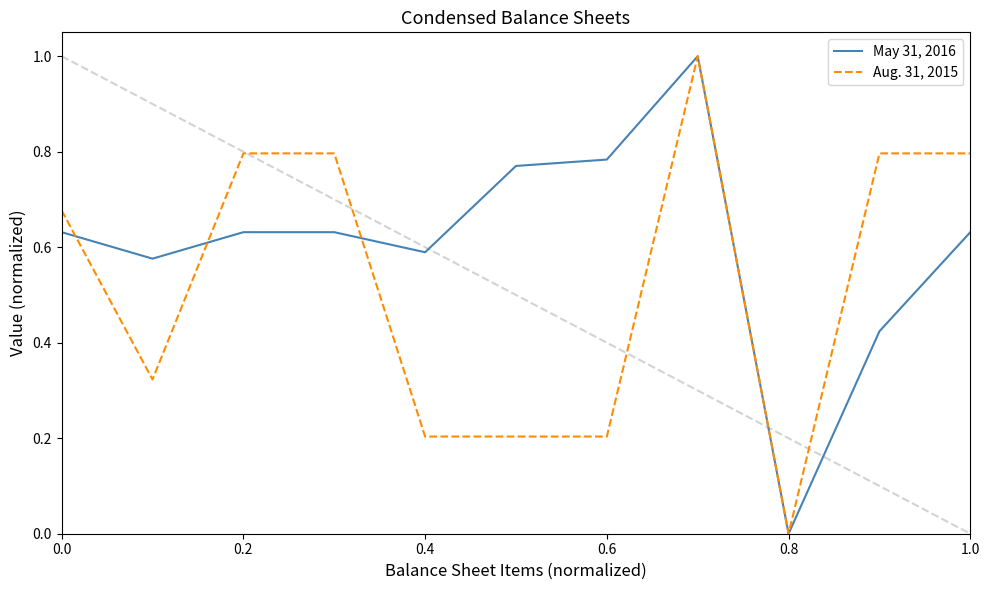

What is the highest value of the May 31, 2016 series?

1.0